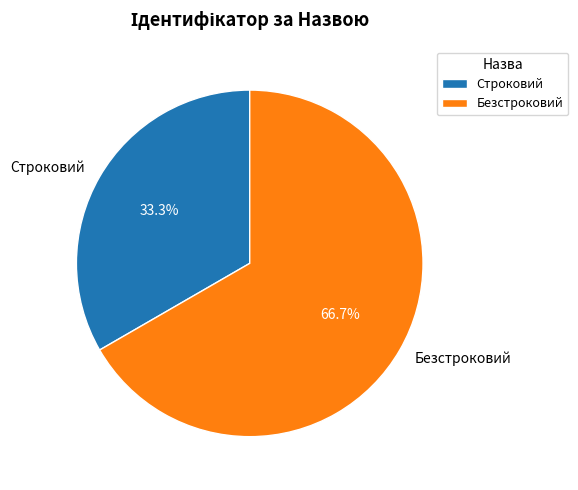

Does any single category account for the majority?

Yes